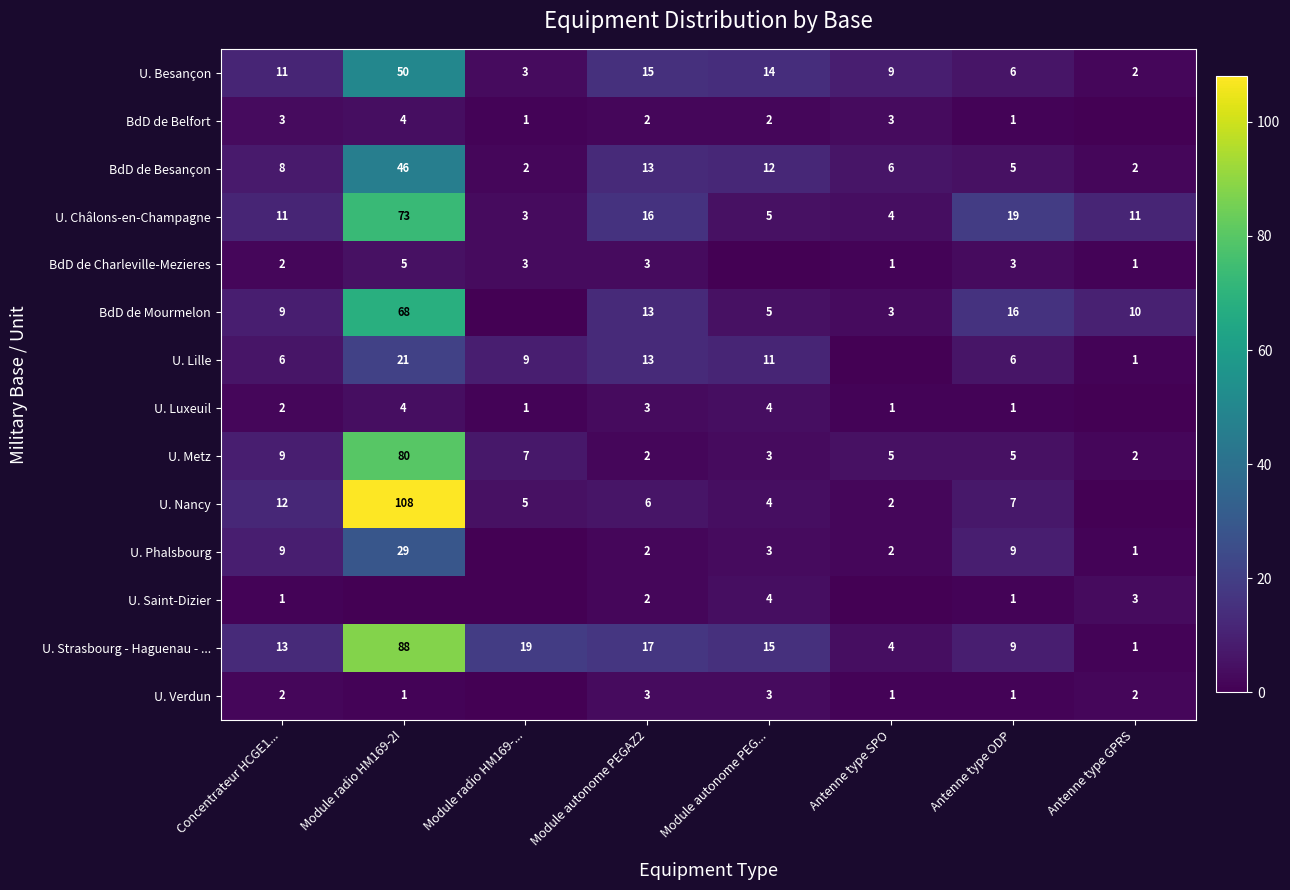

How many values in the U. Châlons-en-Champagne series are below 11?

3